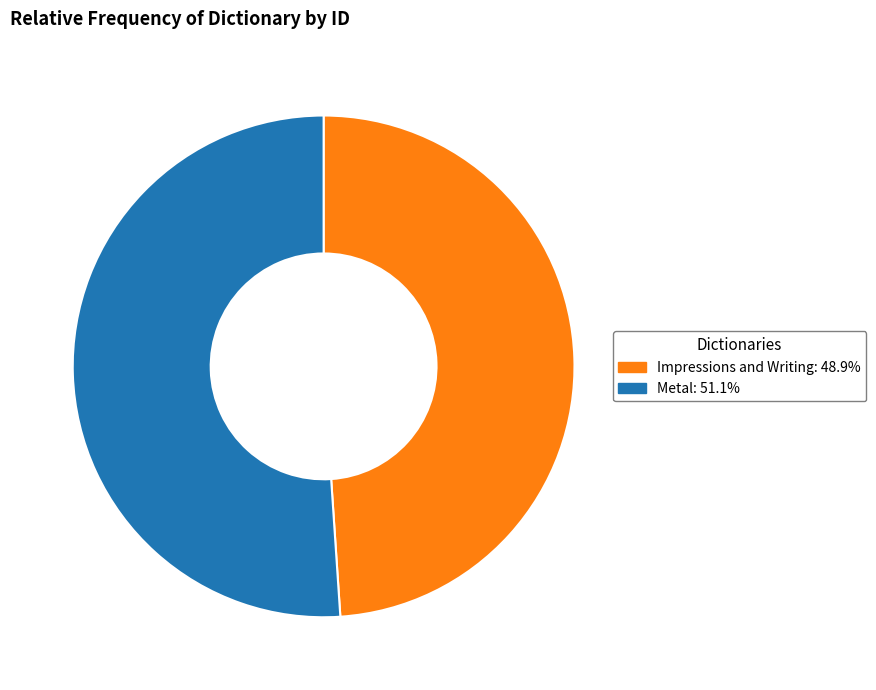

Which has a higher value, Metal or Impressions and Writing?

Metal